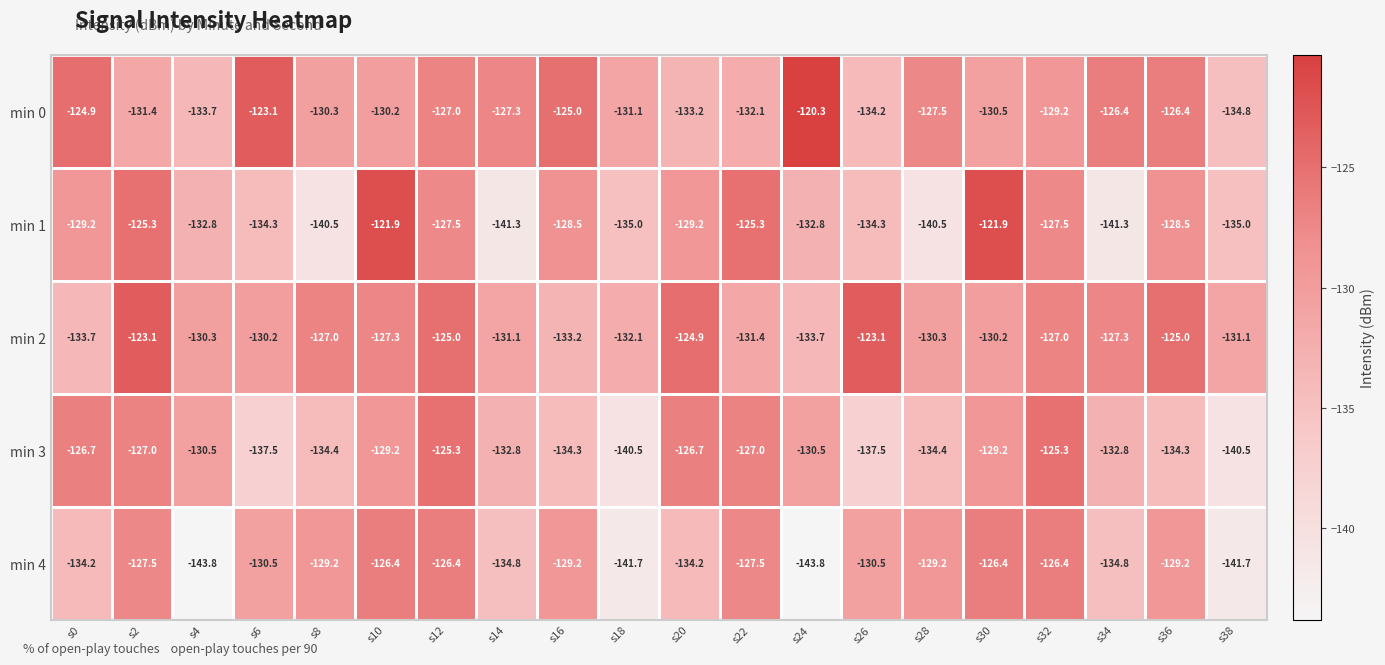

Between s24 and s28, which series saw the biggest shift?

min 4